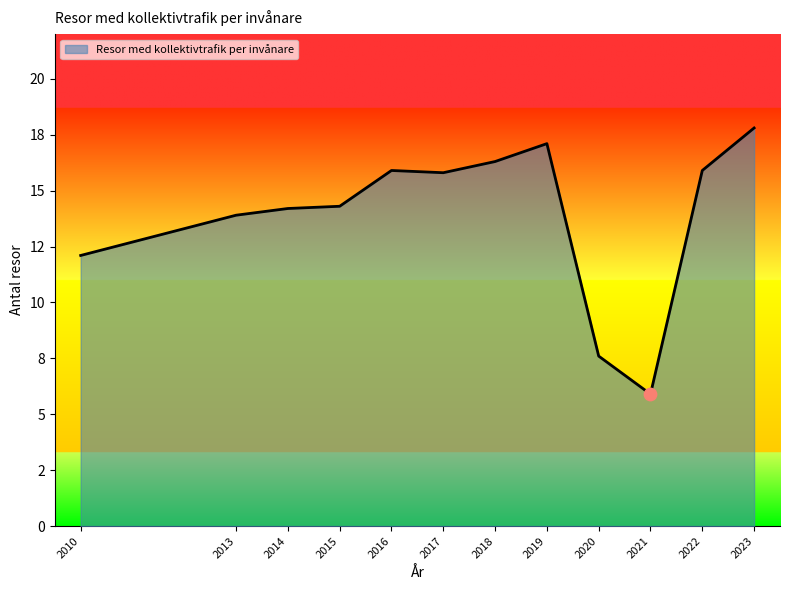

What is the change in value from 2016 to 2021?

-10.0